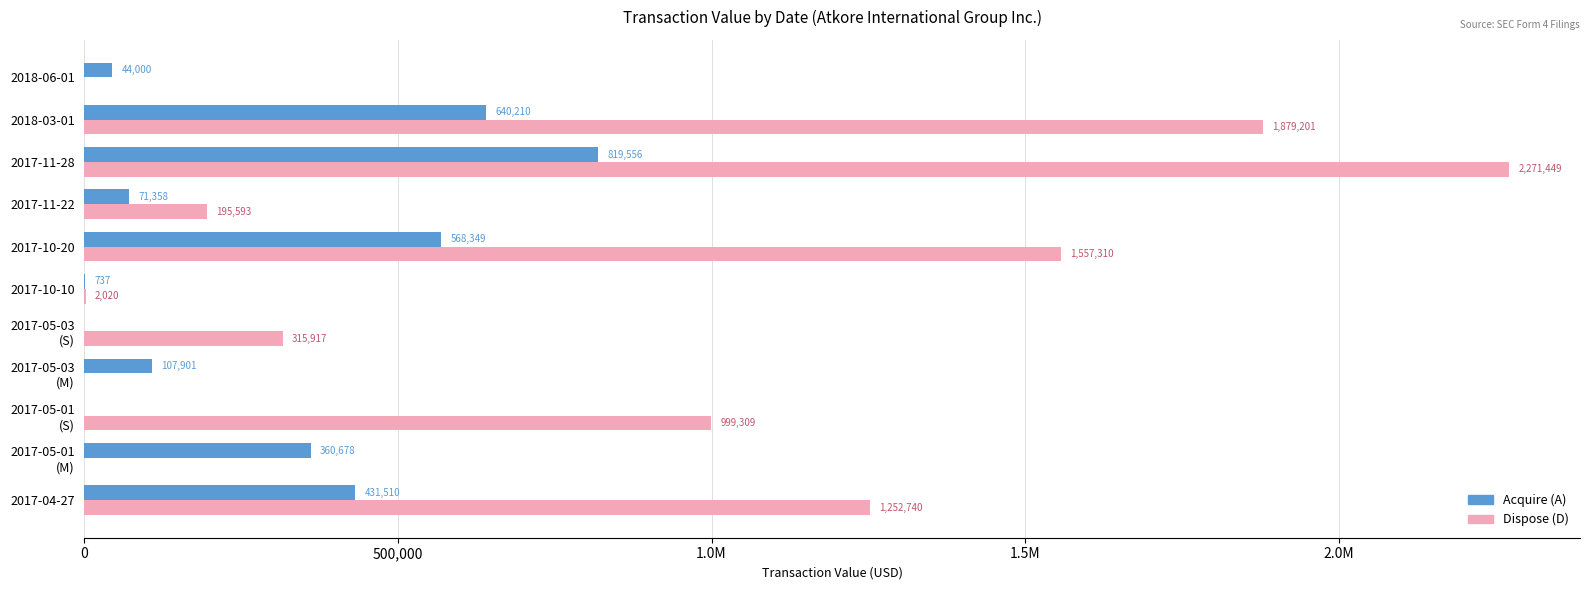

What are all the series names shown in the legend?

Acquire (A), Dispose (D)